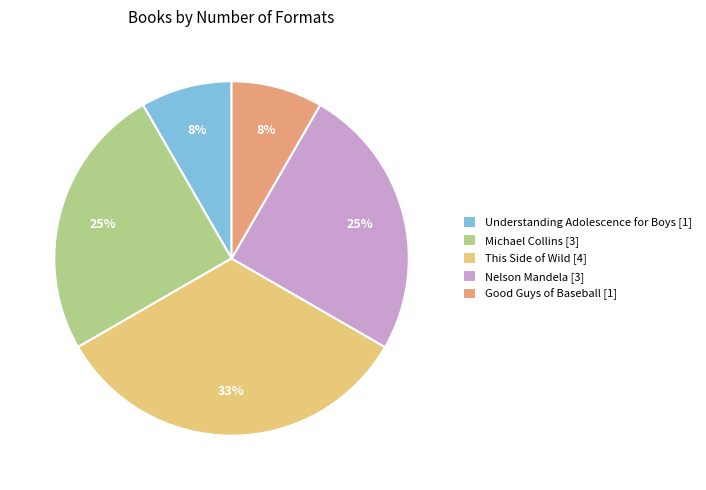

The Good Guys of Baseball [1] slice represents 1% of the pie. True or false?

False